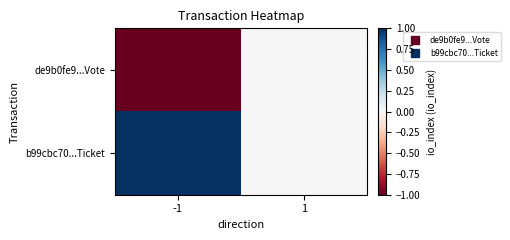

What is the difference between the highest and lowest values at -1?

2